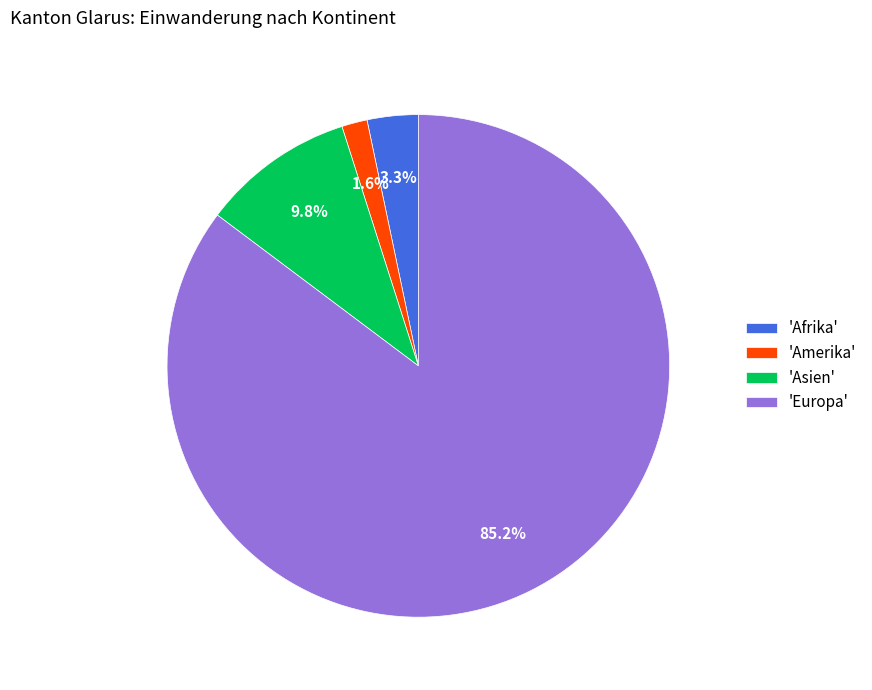

What is the largest slice in the pie chart?

'Europa'